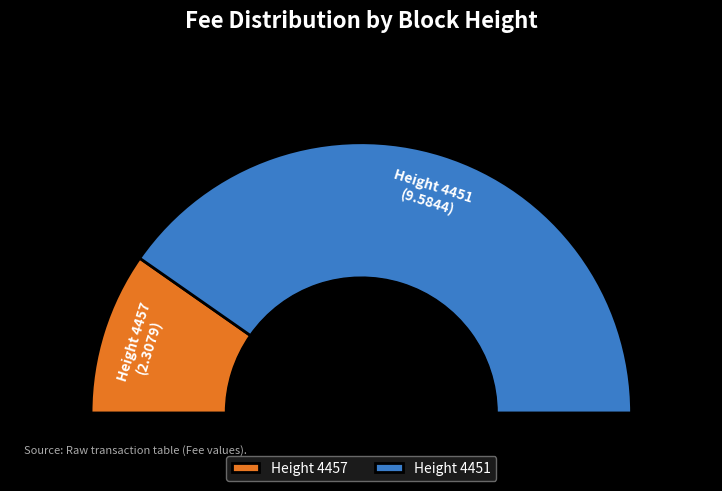

To the nearest percent, what is the combined percentage of 4457 and 4451?

100%